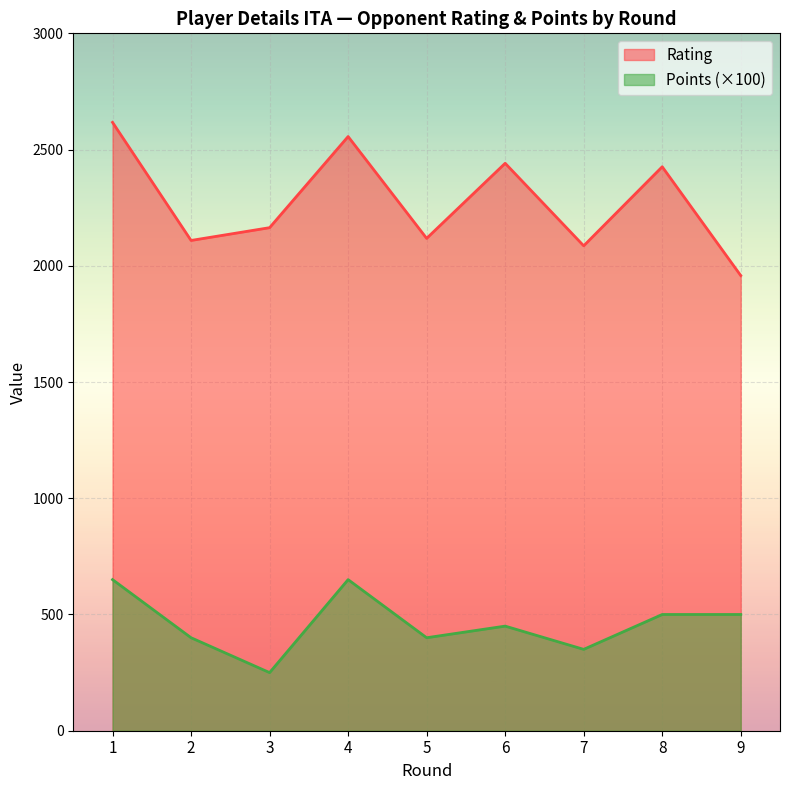

Which series has the largest total across all categories?

Rating